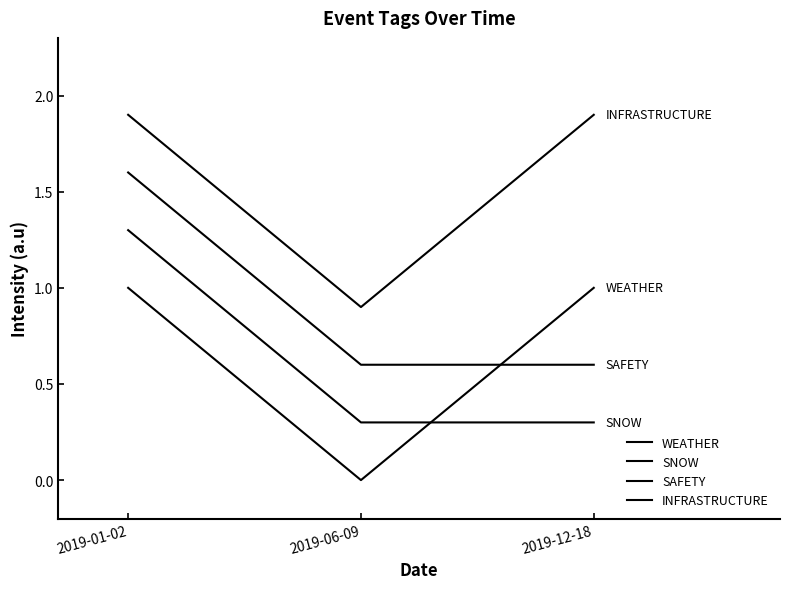

Reading left to right, extract all data points from this chart.

WEATHER: 2019-01-02=1.0	2019-06-09=0.0	2019-12-18=1.0
SNOW: 2019-01-02=1.3	2019-06-09=0.3	2019-12-18=0.3
SAFETY: 2019-01-02=1.6	2019-06-09=0.6	2019-12-18=0.6
INFRASTRUCTURE: 2019-01-02=1.9	2019-06-09=0.9	2019-12-18=1.9